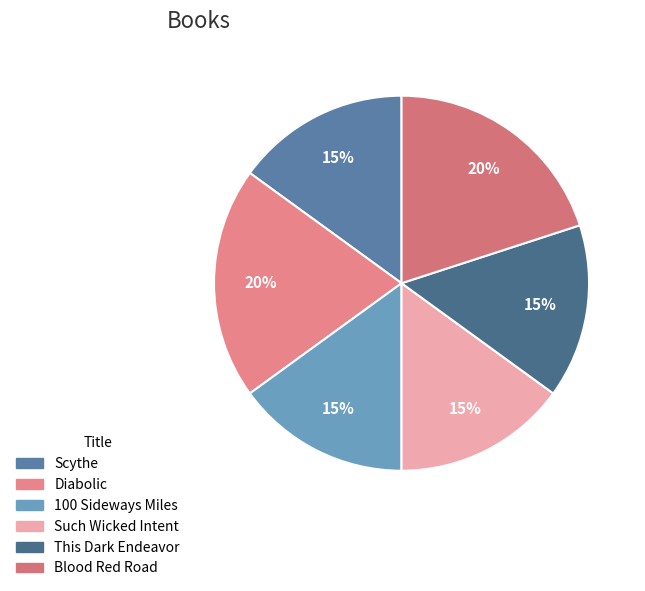

The 100 Sideways Miles slice represents 2% of the pie. True or false?

False